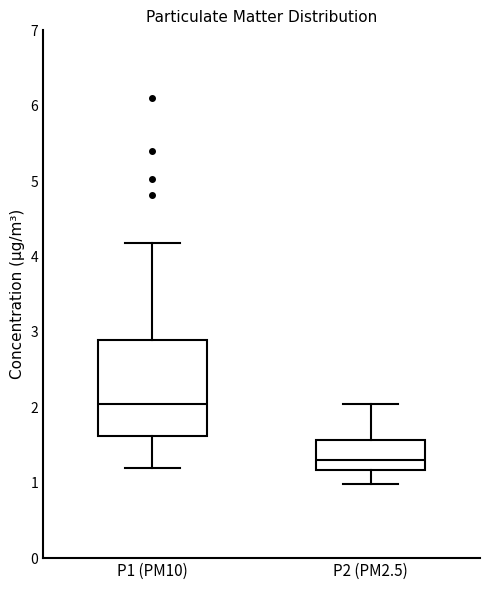

Which box has the highest median line?

P1 (PM10)